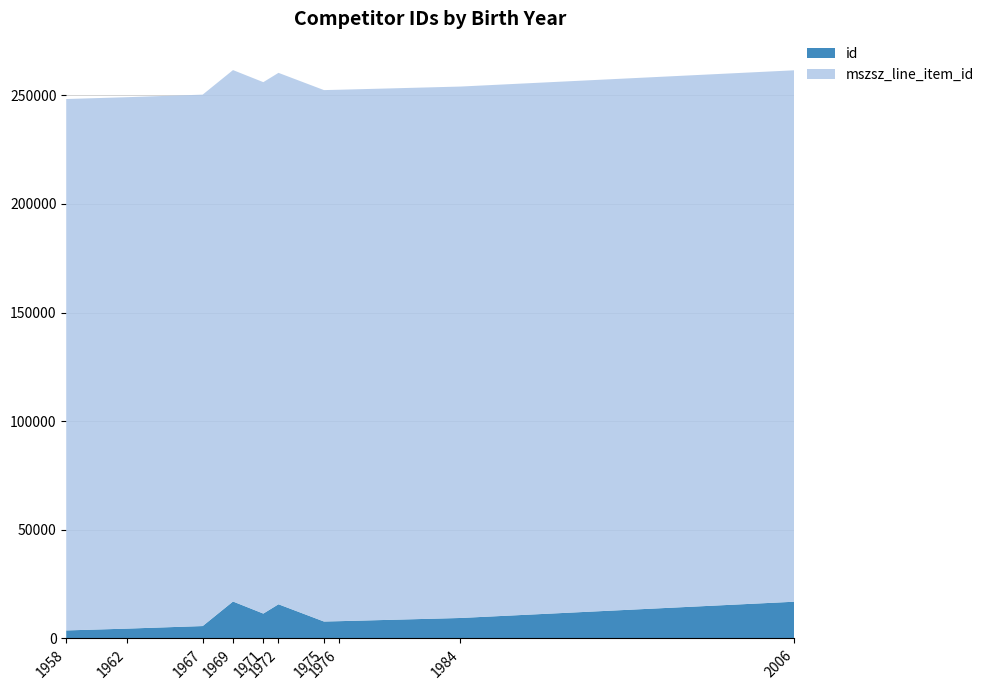

Reading right to left, what are all the values shown in this chart?

id: 16908	9428	7960	7799	15736	11454	17010	5712	4529	3694
mszsz_line_item_id: 244630	244630	244630	244630	244630	244630	244630	244630	244630	244630